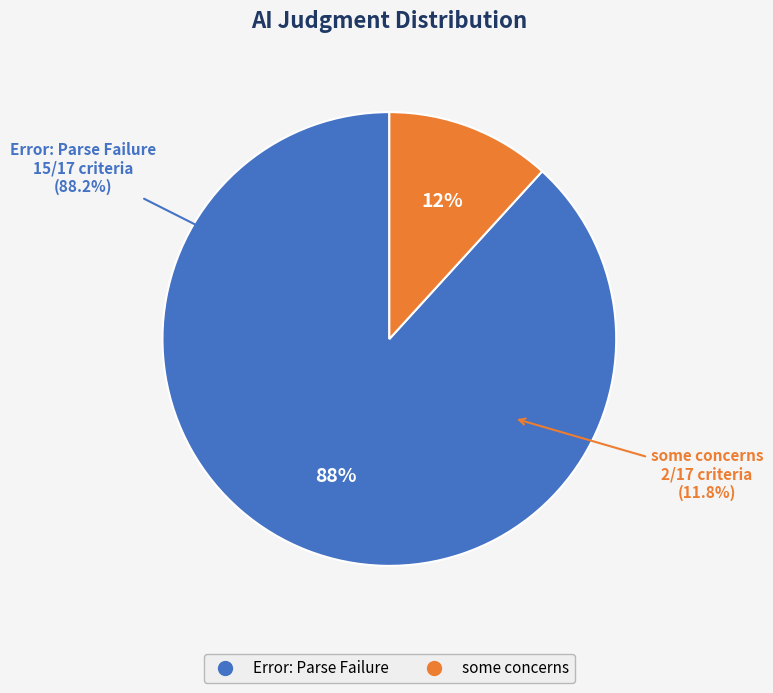

Is it true that some concerns is 18% of the pie?

False